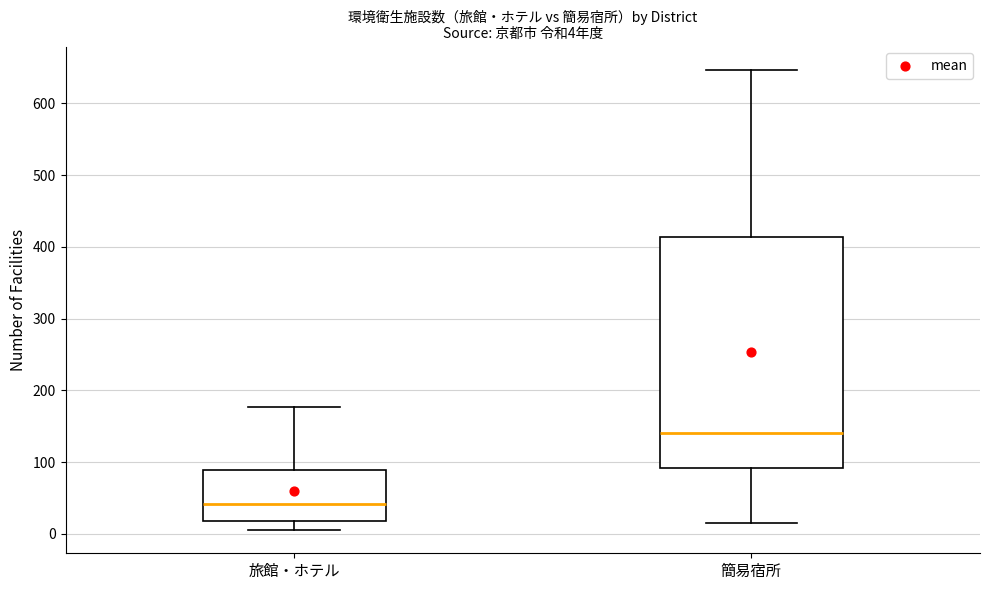

Which box is the tallest, from its lower edge to its upper edge?

簡易宿所